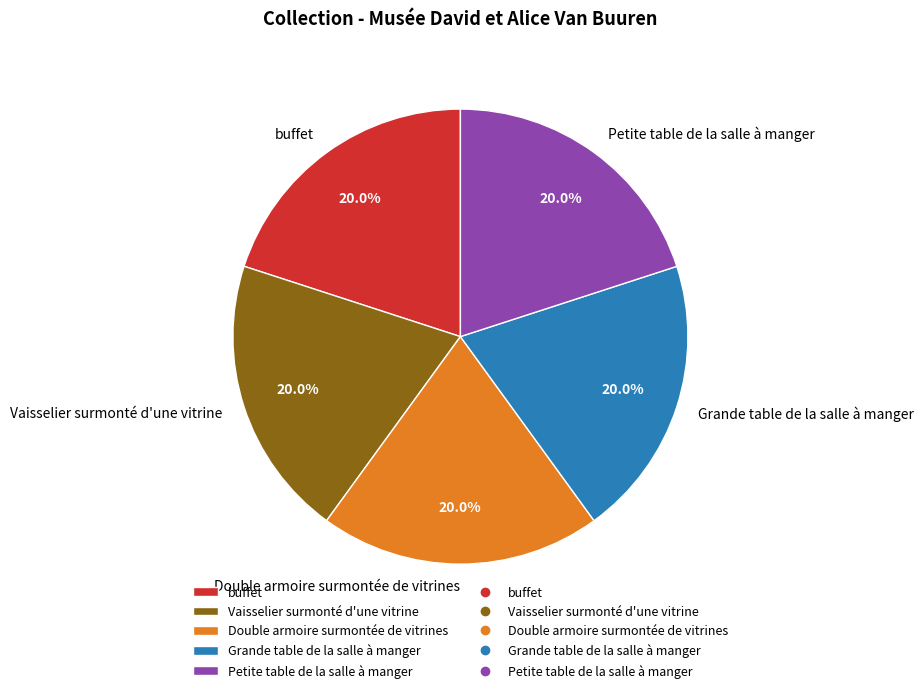

What is the ratio of the value at buffet to the value at Vaisselier surmonté d'une vitrine?

1.0